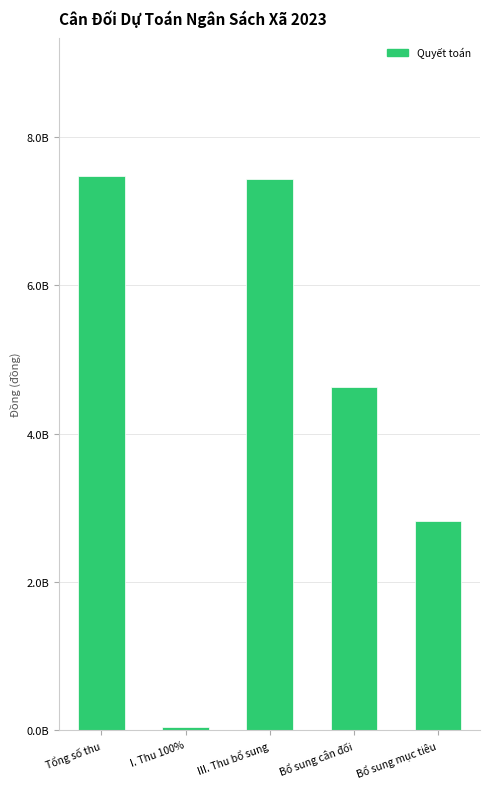

Rank the categories by value from highest to lowest.

Tổng số thu, III. Thu bổ sung, Bổ sung cân đối, Bổ sung mục tiêu, I. Thu 100%